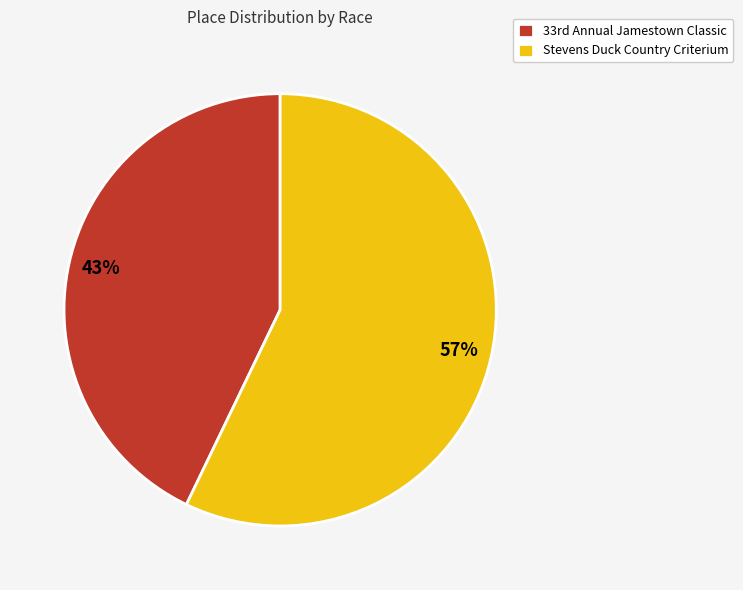

Is it true that Stevens Duck Country Criterium is 51% of the pie?

False